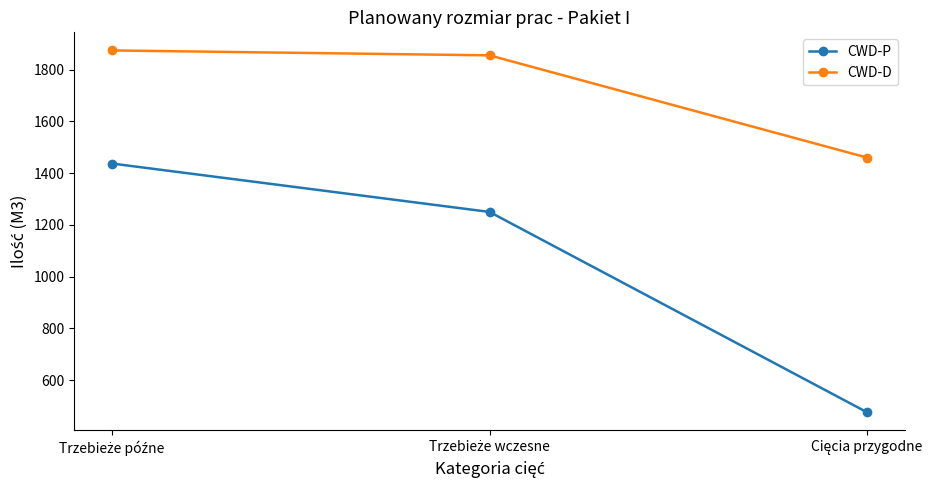

Reading left to right, what are all the values shown in this chart?

CWD-P: 1437	1250	476
CWD-D: 1874	1855	1460